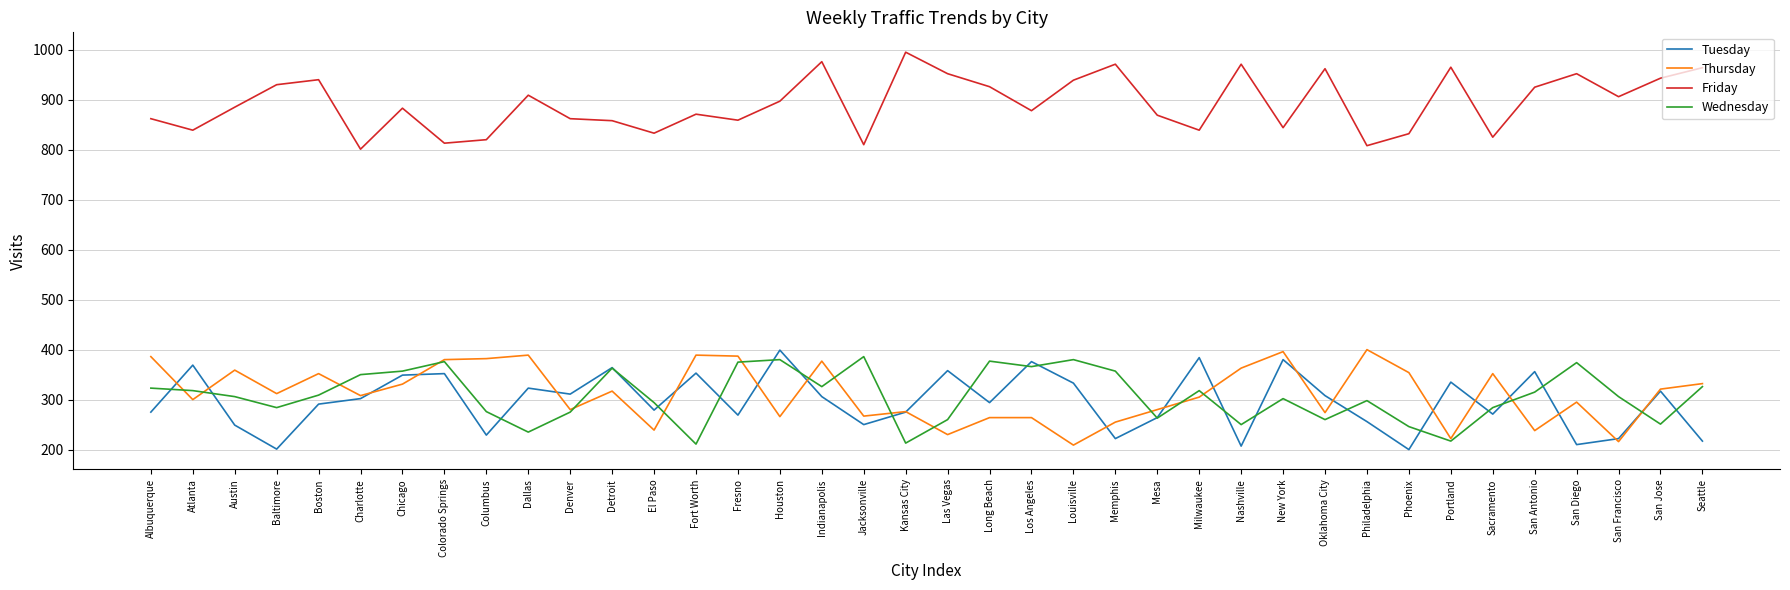

What is the difference between the Thursday values at Los Angeles and Colorado Springs?

116